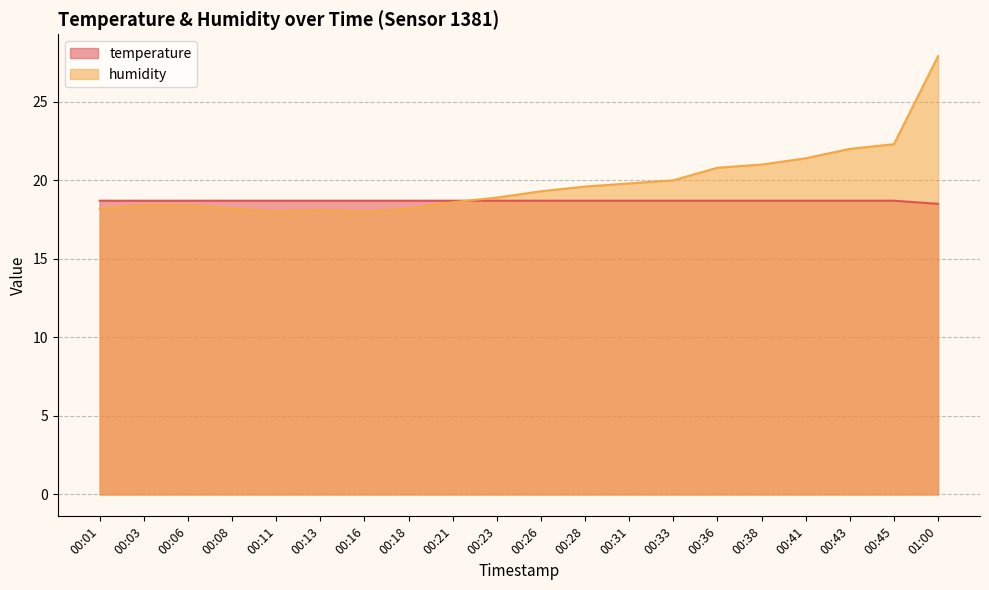

Which has a higher value, 00:43 or 00:41?

00:43